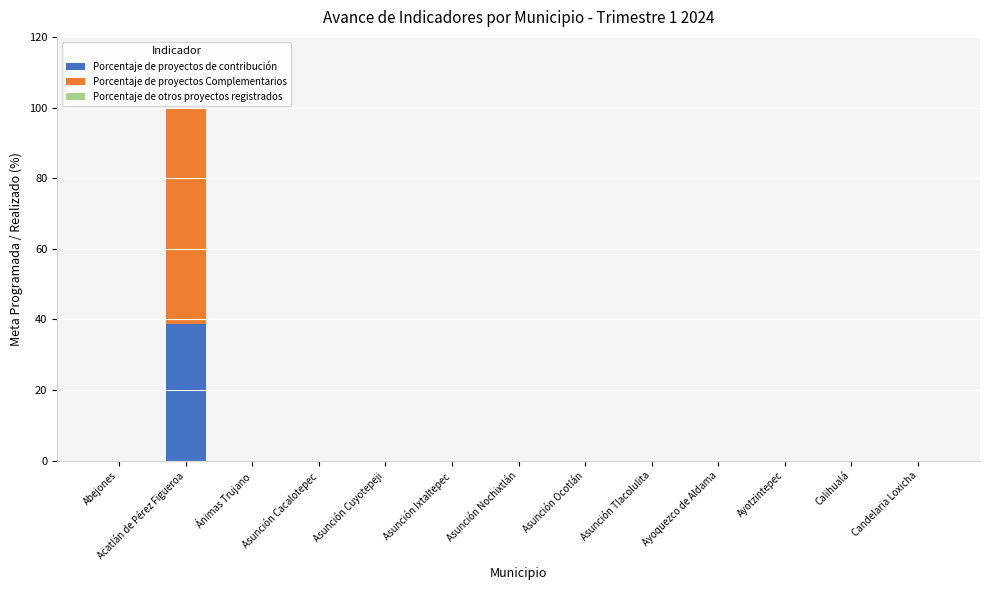

The Porcentaje de proyectos de contribución series shows 26.8 at Asunción Nochixtlán. True or false?

False